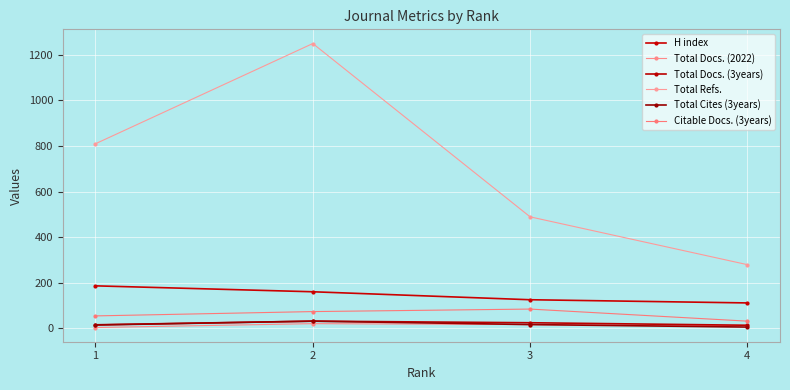

Reading left to right, list all the values displayed in this chart.

H index: 186	160	125	111
Total Docs. (2022): 3	20	16	11
Total Docs. (3years): 15	31	24	13
Total Refs.: 810	1250	489	279
Total Cites (3years): 14	31	16	5
Citable Docs. (3years): 54	73	84	31